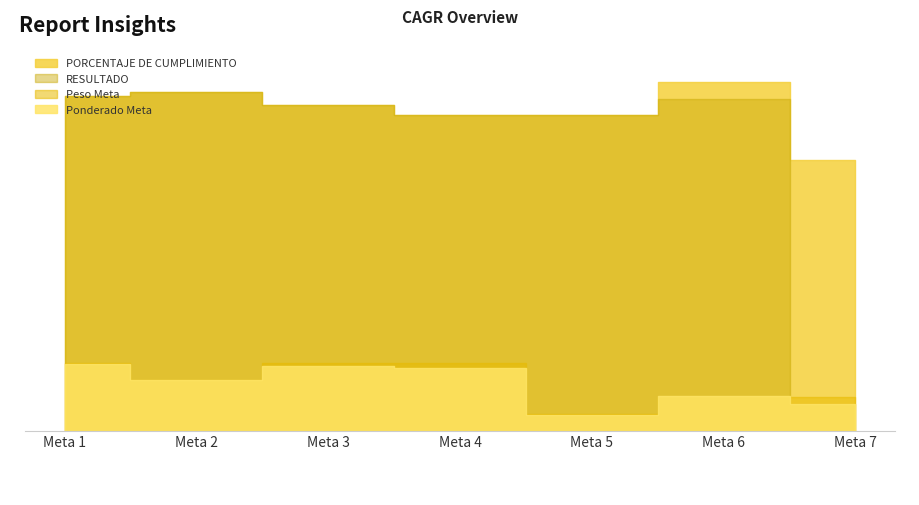

Rank the series at Meta 7 from lowest to highest value.

Ponderado Meta, RESULTADO, Peso Meta, PORCENTAJE DE CUMPLIMIENTO